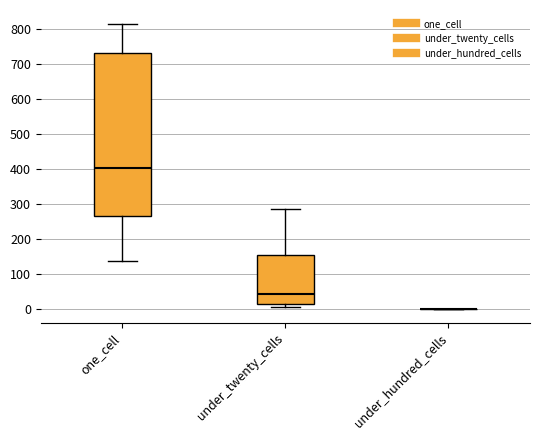

Reading left to right, transcribe this box plot: for each box, give where its median line is, the range the box spans, and where its two whiskers end, as read against the y-axis. The values are not printed on the chart, so give them approximately, as read against the axis.

one_cell: median 400, box 270 to 730, whiskers 140 to 820
under_twenty_cells: median 40, box 10 to 150, whiskers 10 (just below the box's lower edge) to 290
under_hundred_cells: box collapsed to a line at 0, whiskers 0 to 0